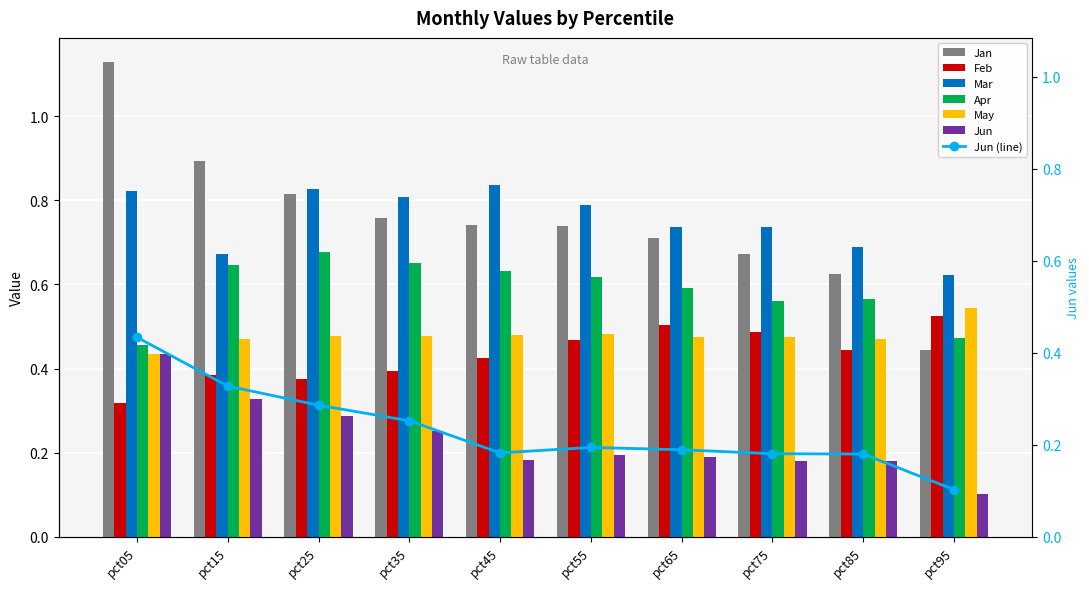

How many series are shown in this chart?

6